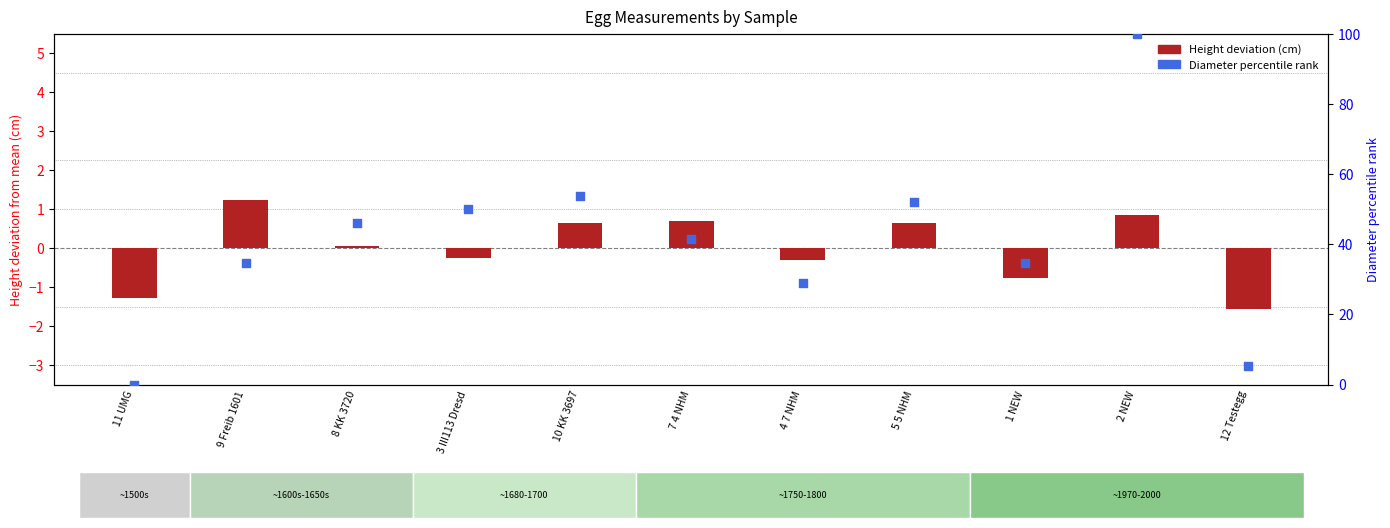

Is the value of Height deviation (cm) at 3 III113 Dresd greater than the value of Diameter percentile rank at 7 4 NHM?

No